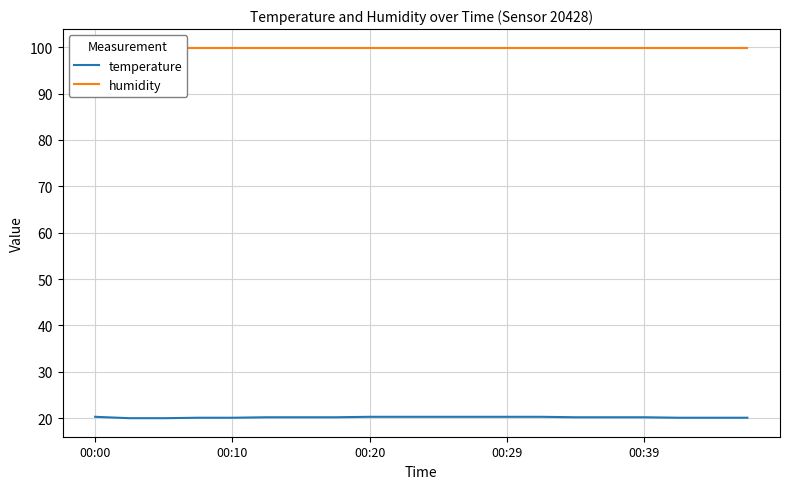

At how many categories does at least one series exceed 36?

20